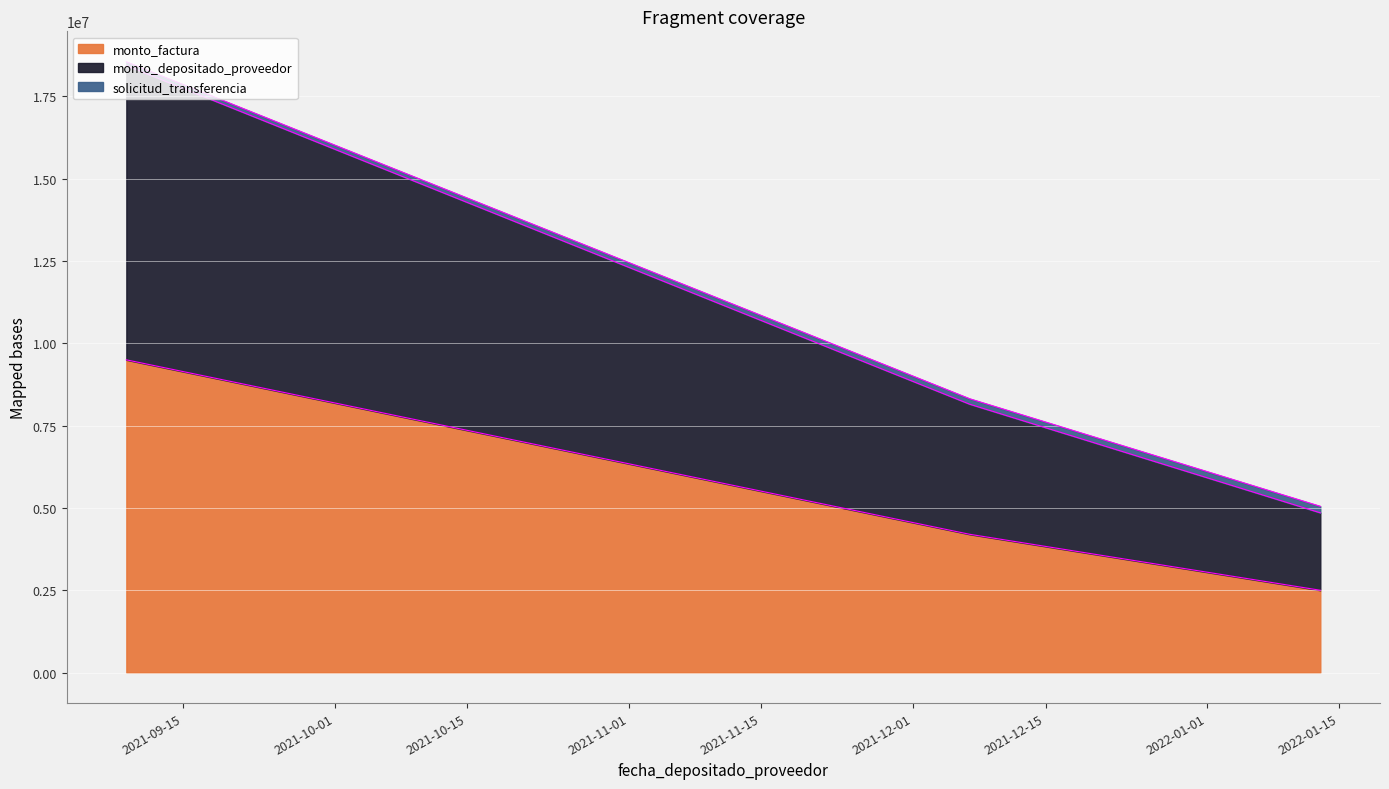

The monto_depositado_proveedor series shows 27740324 at 2021-09-09. True or false?

False